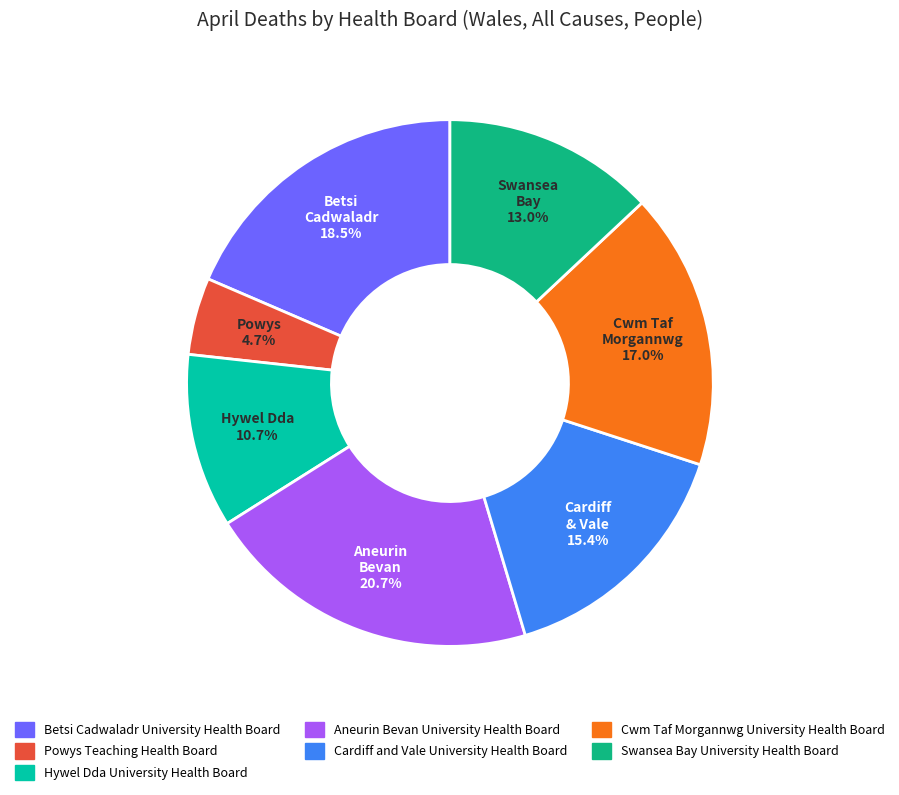

Does Betsi Cadwaladr University Health Board represent more than half of the total?

No